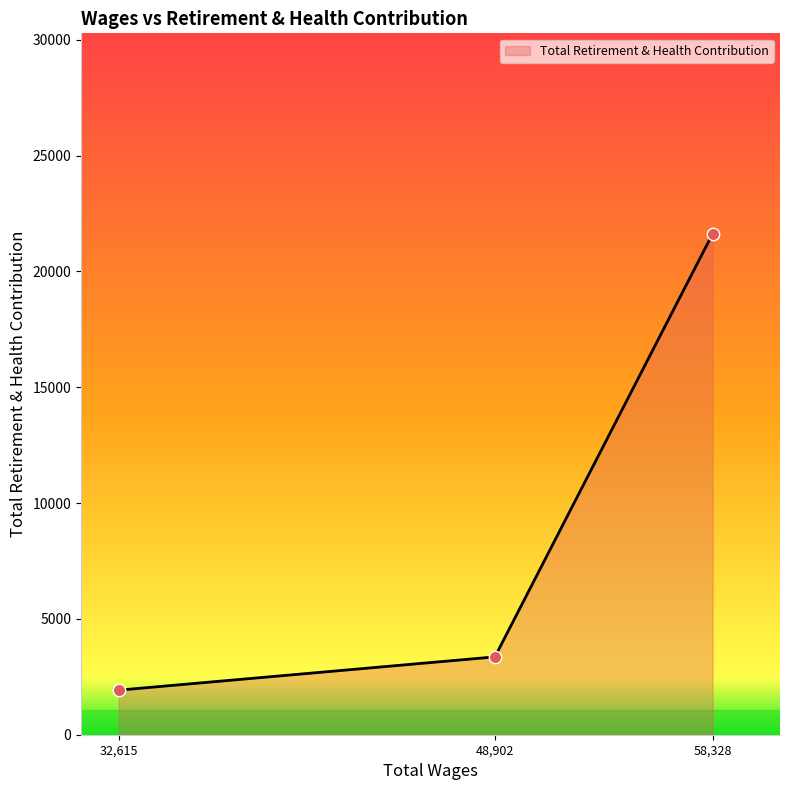

Between 48,902 and 58,328, which is larger?

58,328